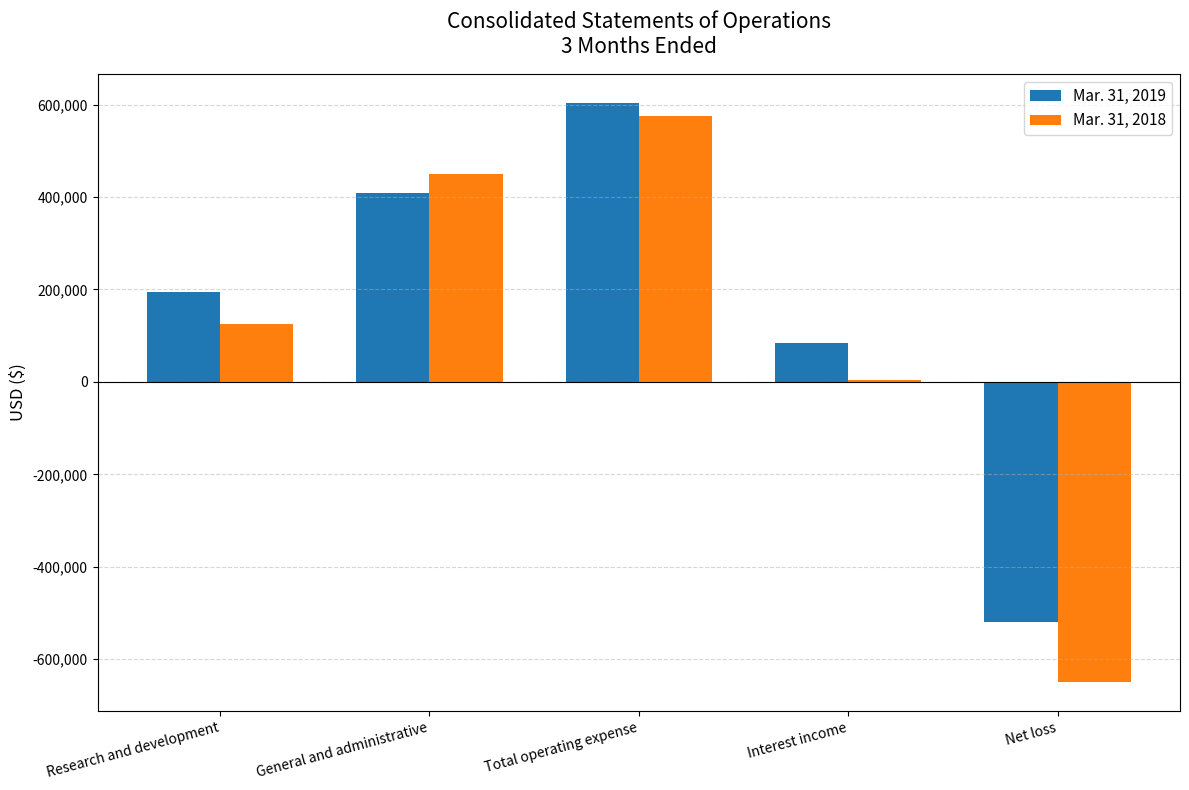

What is the difference between the Mar. 31, 2018 values at Interest income and Total operating expense?

570244